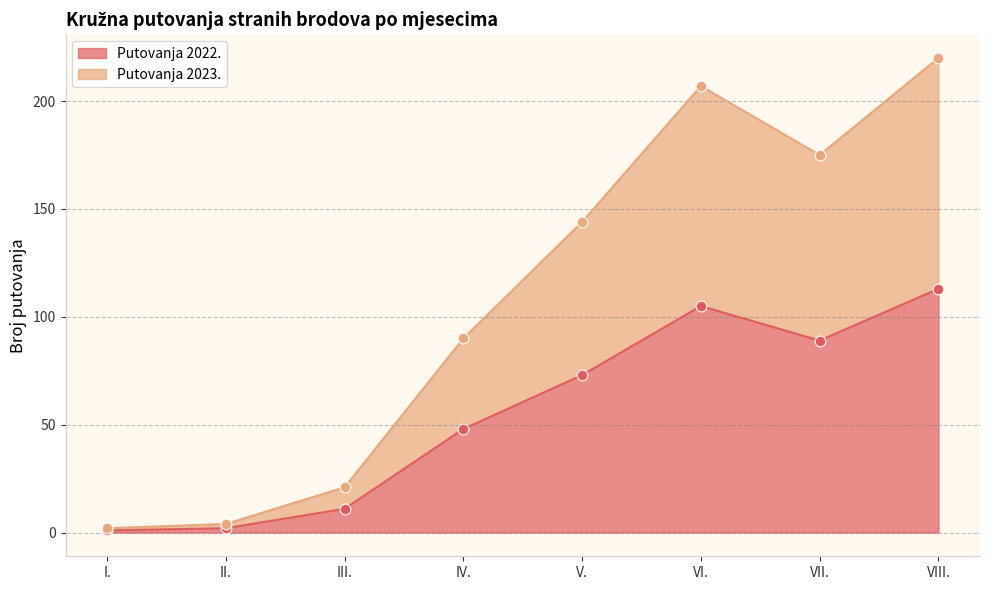

Which series reaches the maximum Y coordinate?

Putovanja 2023.